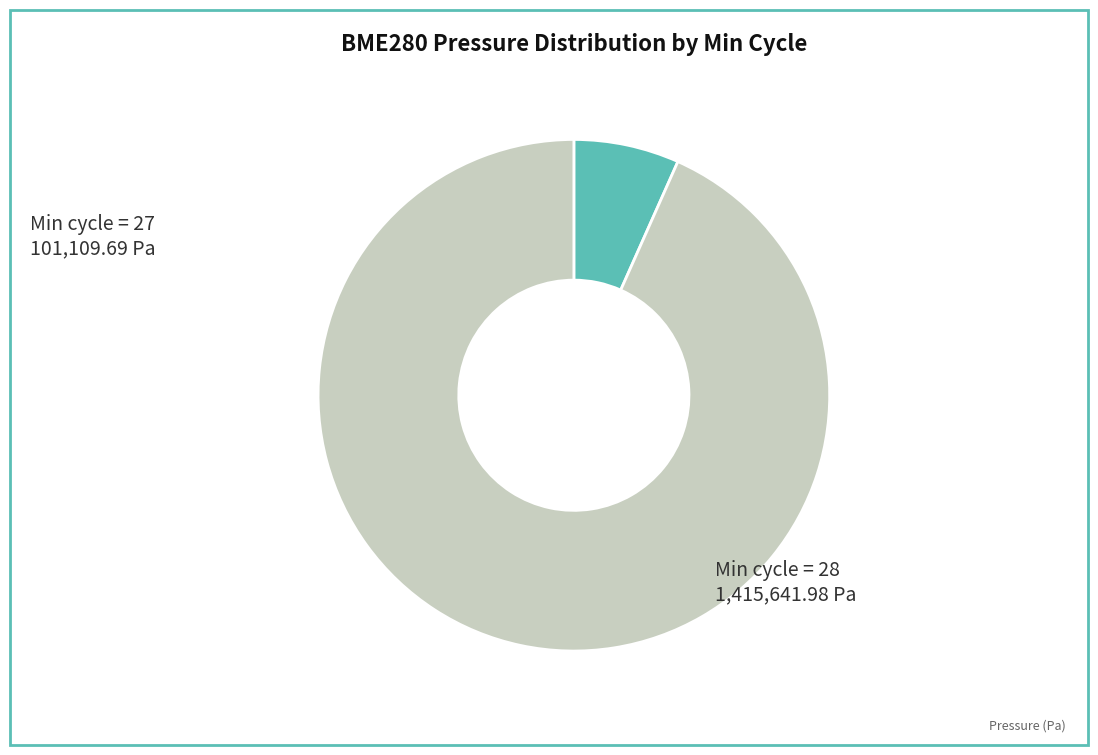

The Min cycle = 28 slice represents 87% of the pie. True or false?

False